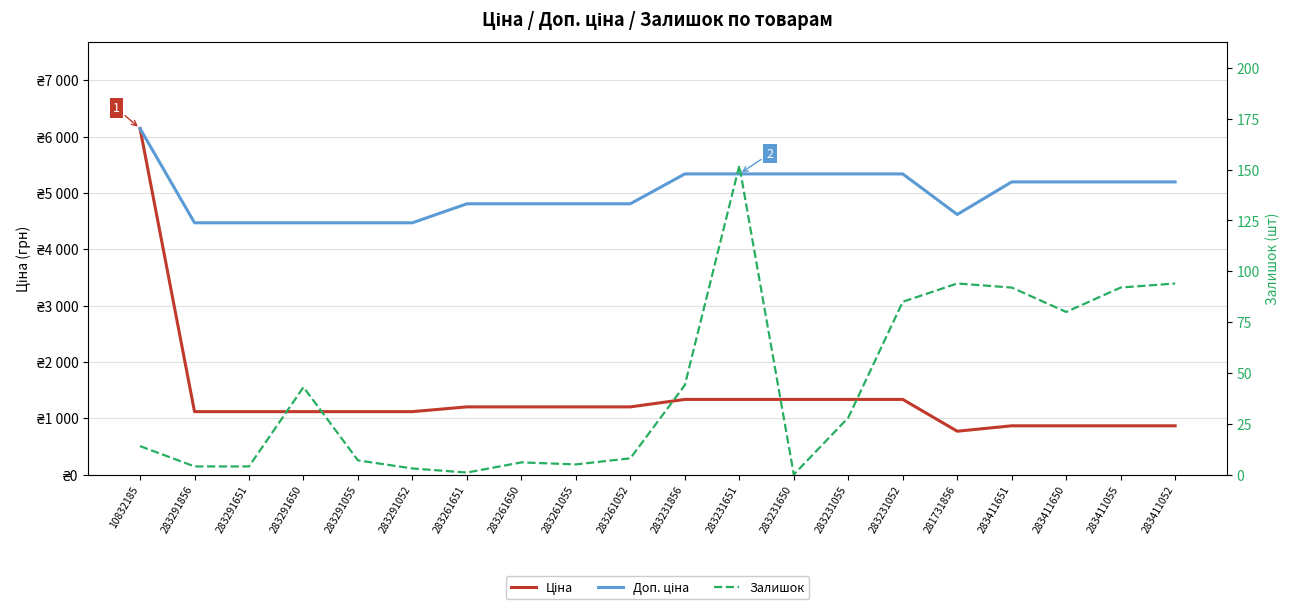

At 281731856, list the series in order from largest to smallest.

Доп. ціна, Ціна, Залишок